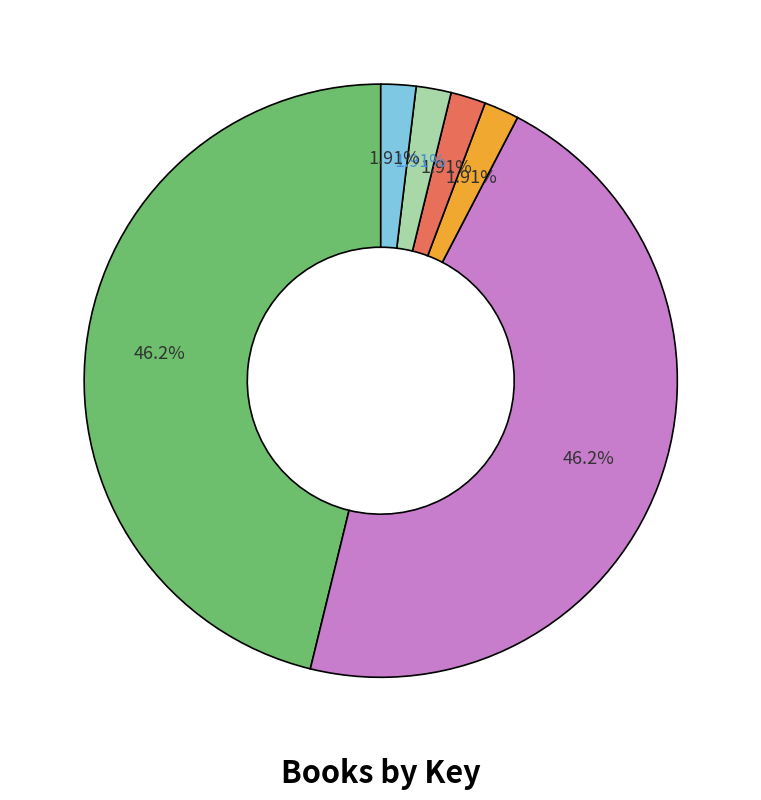

Is there a majority slice in this chart?

No